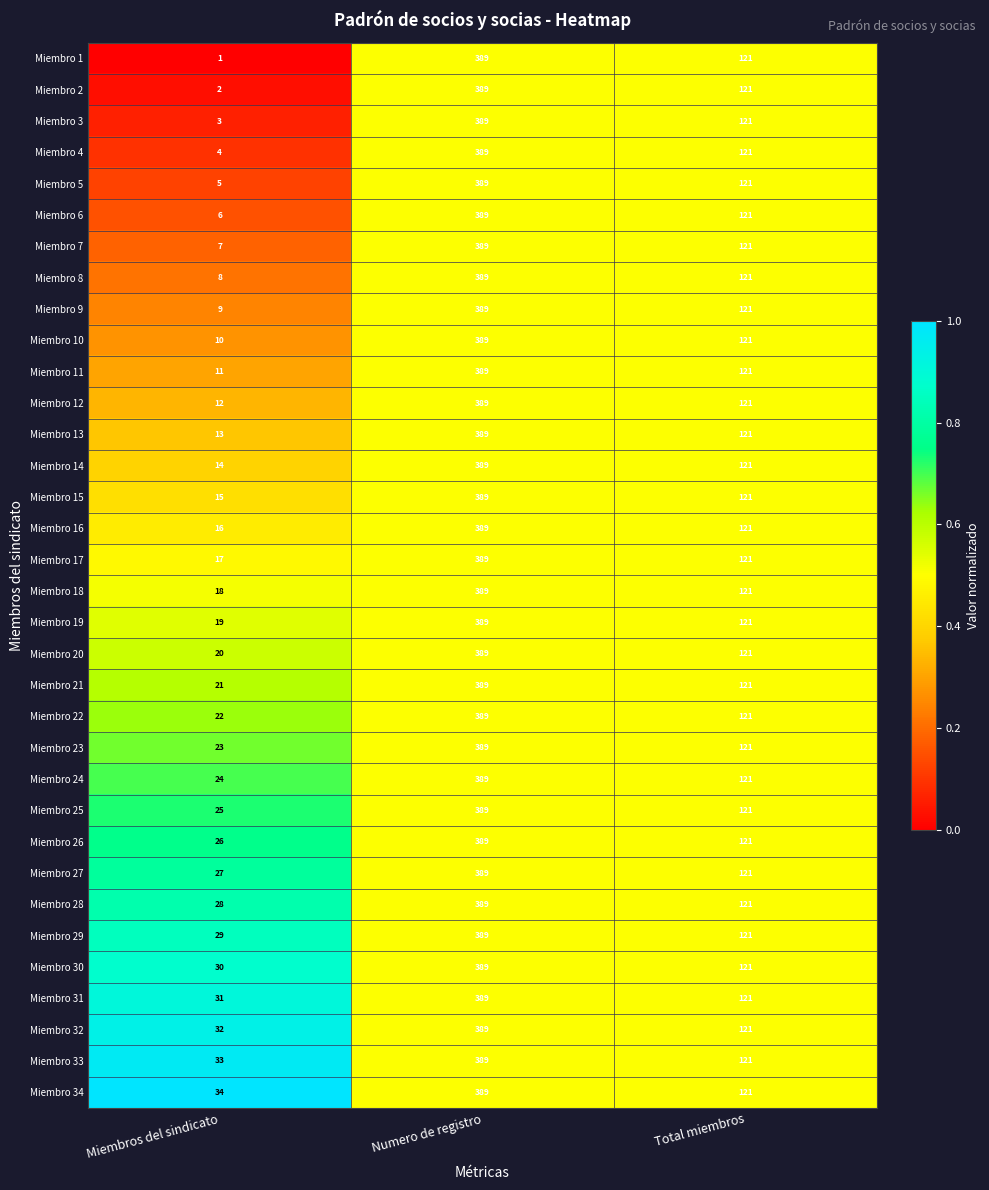

The value of Miembro 9 at Numero de registro is 389. True or false?

True